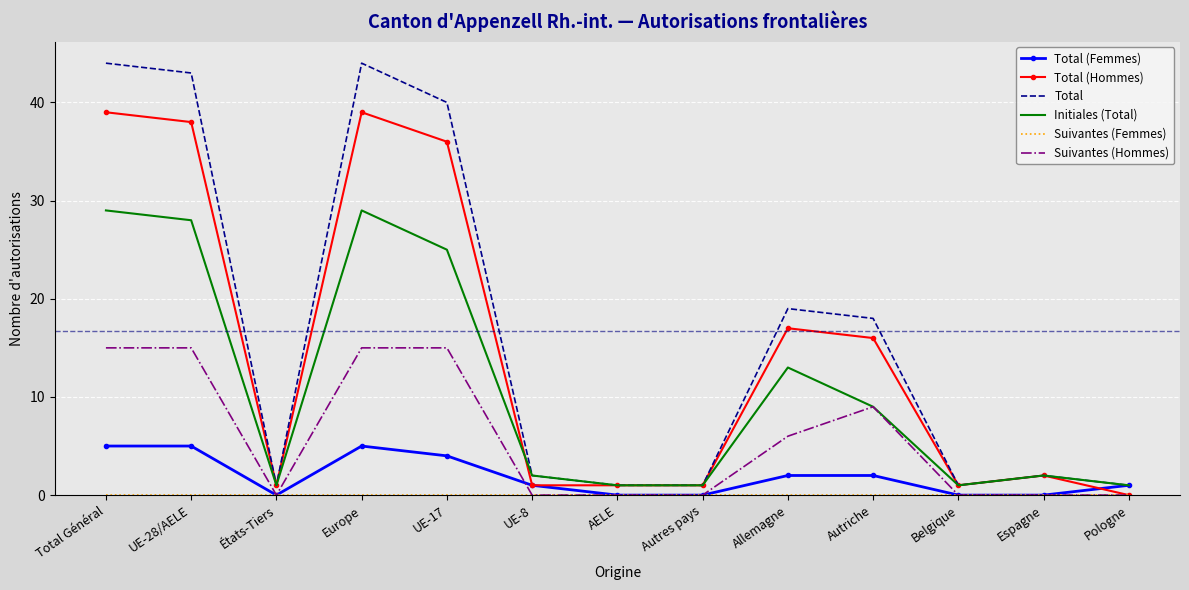

What is the greatest value displayed?

44